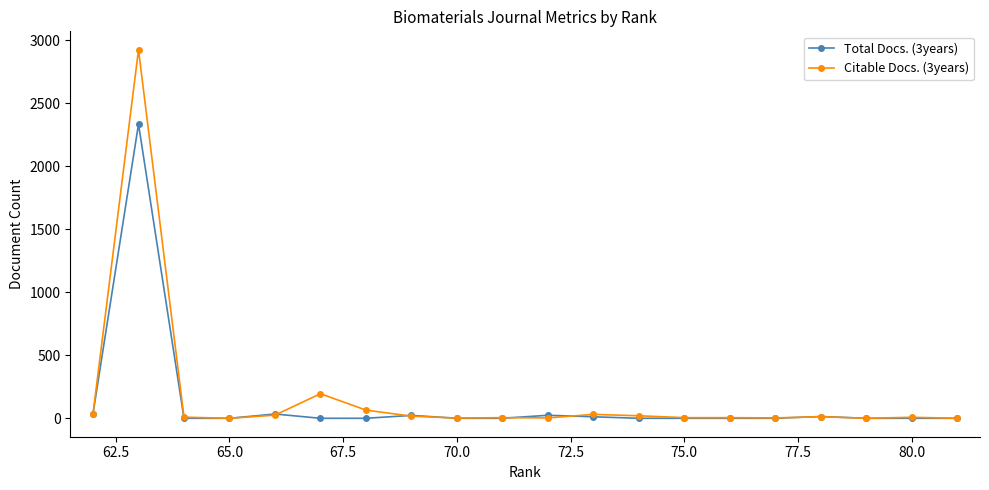

Is it true that Citable Docs. (3years) equals 5 at 75.0?

True